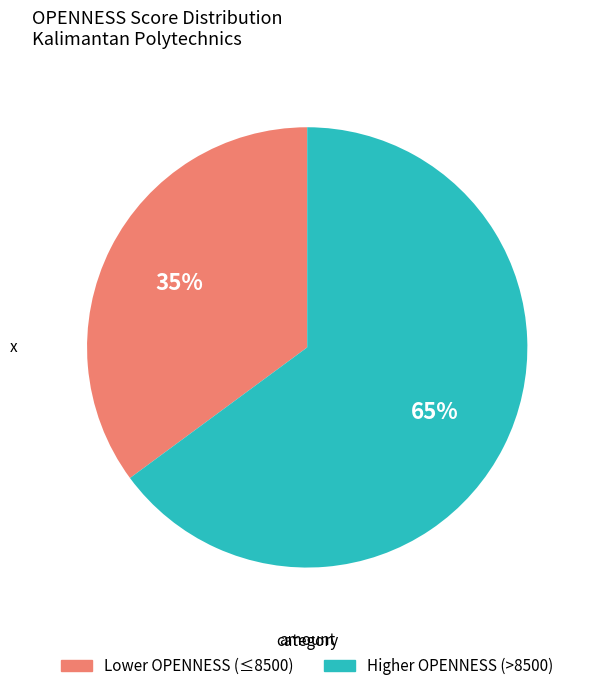

Is there a majority slice in this chart?

Yes